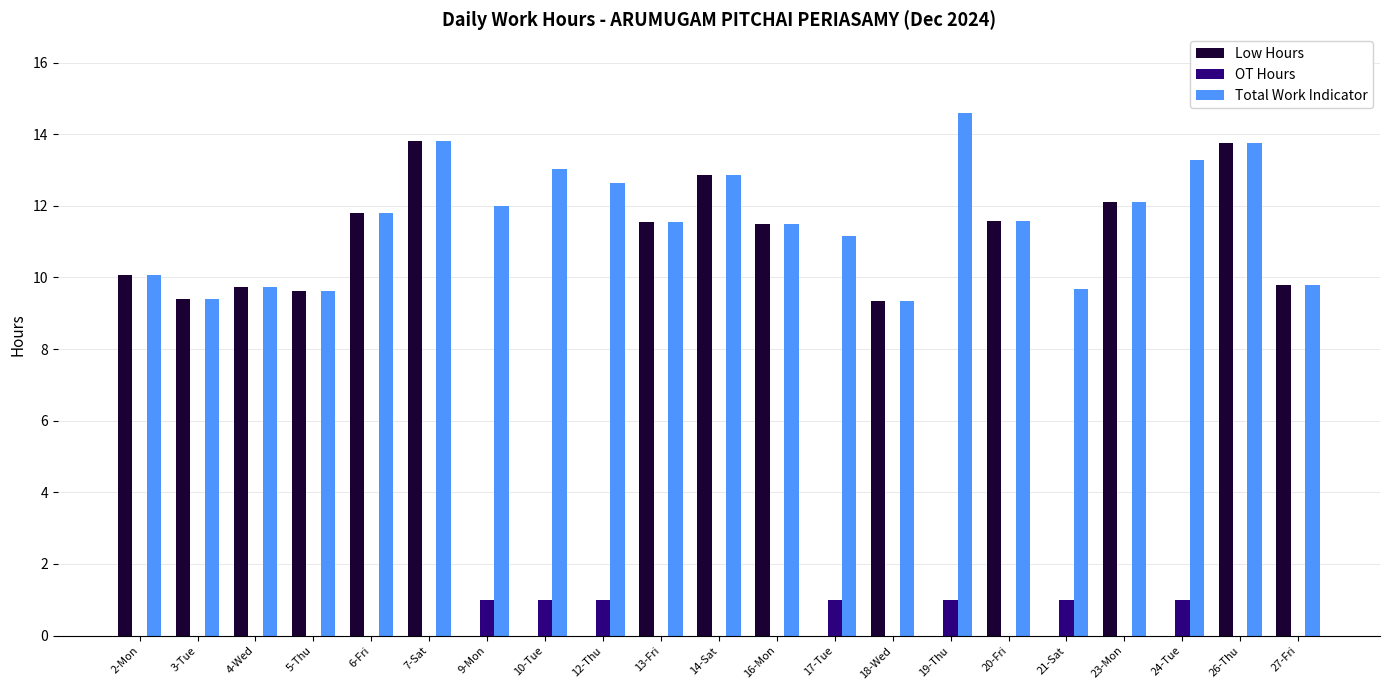

Is it true that Low Hours equals 12.1 at 23-Mon?

True